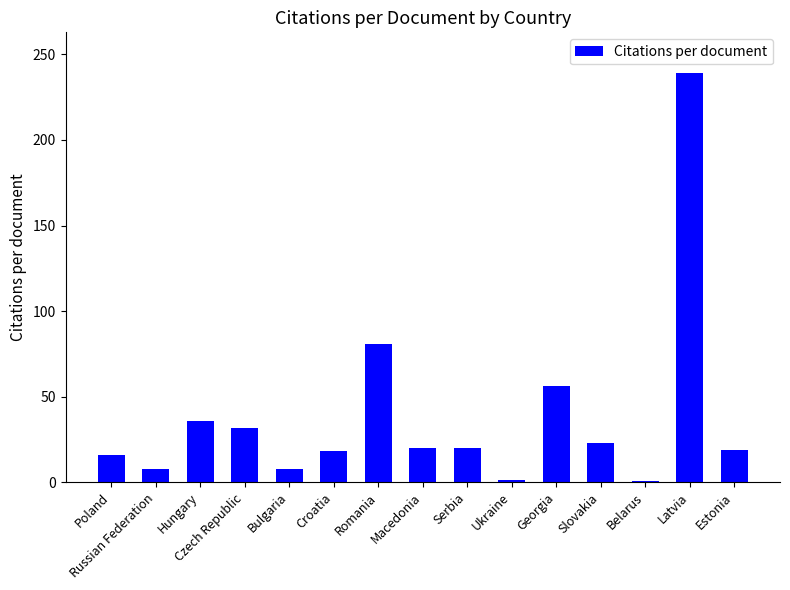

What is the change in value from Russian Federation to Estonia?

+11.5